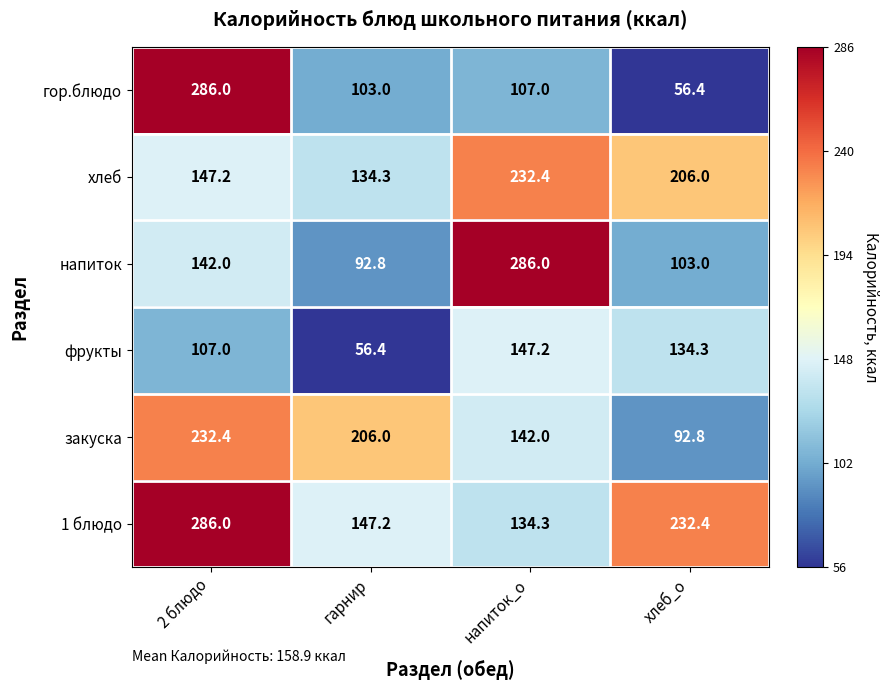

Reading left to right, transcribe all the data shown in this chart.

гор.блюдо: 2 блюдо=286.0	гарнир=103.0	напиток_о=107.0	хлеб_о=56.4
хлеб: 2 блюдо=147.2	гарнир=134.3	напиток_о=232.4	хлеб_о=206.0
напиток: 2 блюдо=142.0	гарнир=92.8	напиток_о=286.0	хлеб_о=103.0
фрукты: 2 блюдо=107.0	гарнир=56.4	напиток_о=147.2	хлеб_о=134.3
закуска: 2 блюдо=232.4	гарнир=206.0	напиток_о=142.0	хлеб_о=92.8
1 блюдо: 2 блюдо=286.0	гарнир=147.2	напиток_о=134.3	хлеб_о=232.4